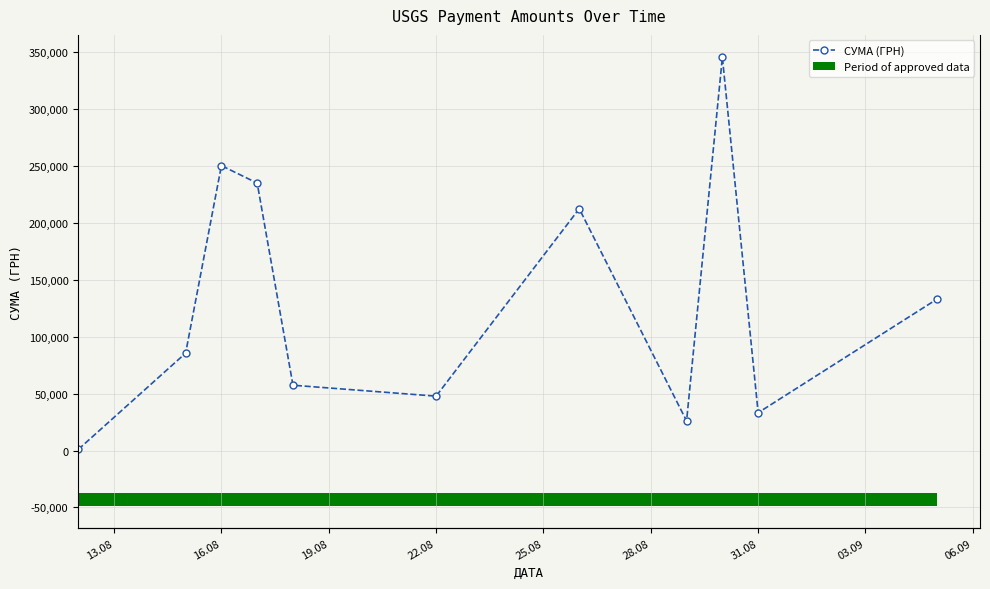

What is the value of the 6th bar from the left?

47830.8